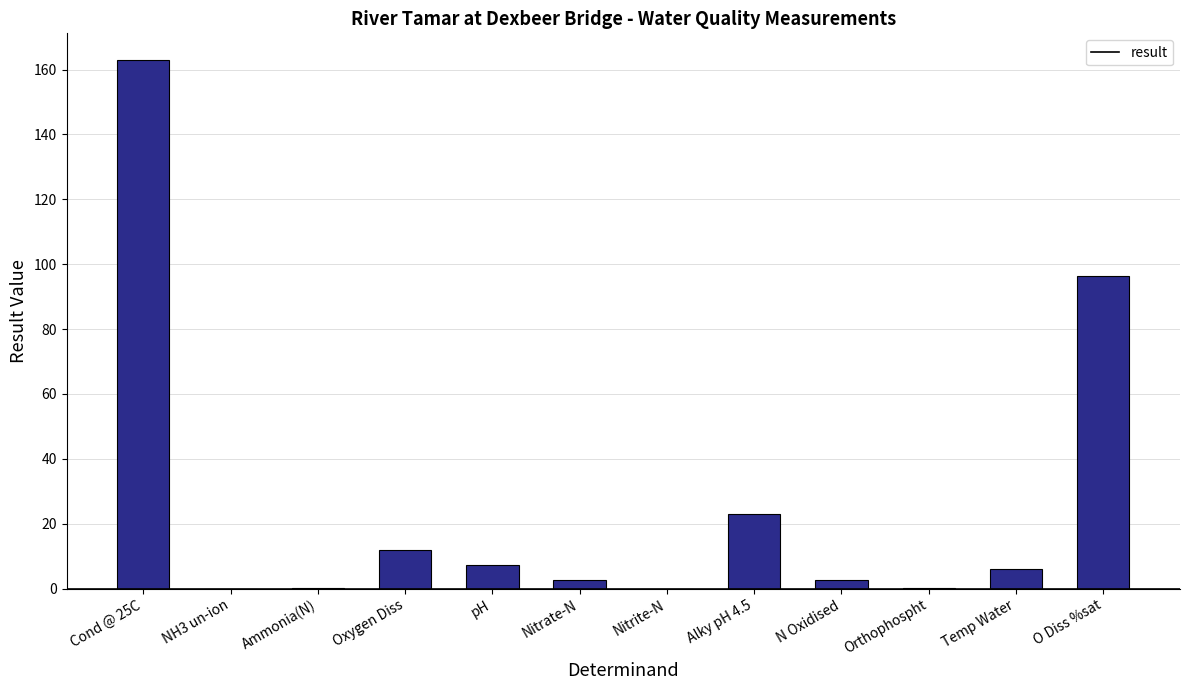

The chart shows a value of 7.2 at pH. True or false?

True